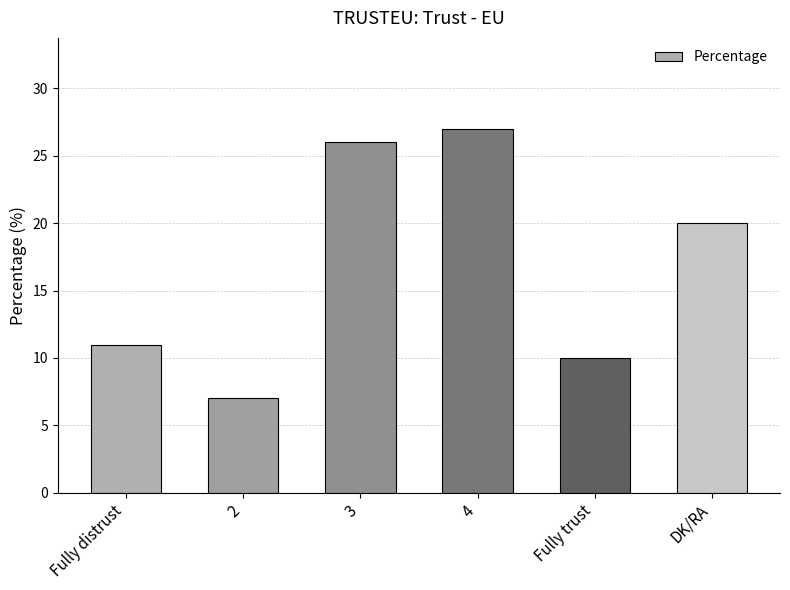

Reading right to left, what are all the values shown in this chart?

20	10	27	26	7	11